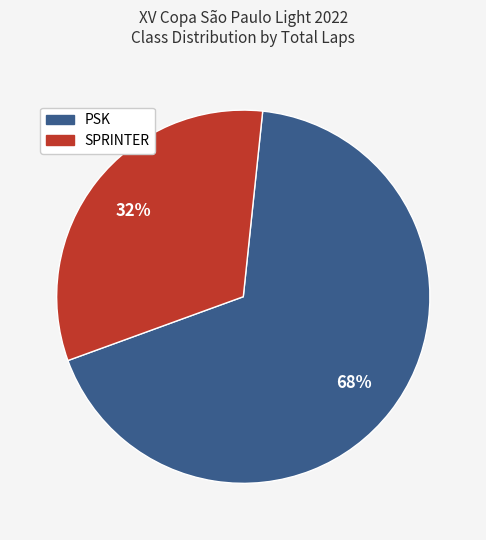

Is the sum of PSK and SPRINTER greater than half?

Yes